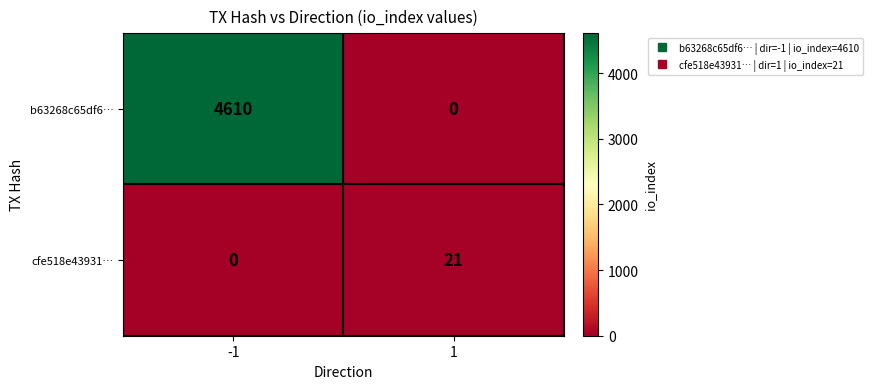

The cfe518e43931… series shows 0 at -1. True or false?

True